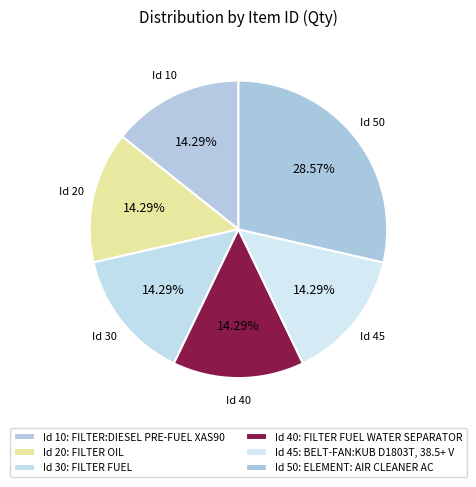

To the nearest percent, what is the difference between the largest and smallest slice percentages?

14%